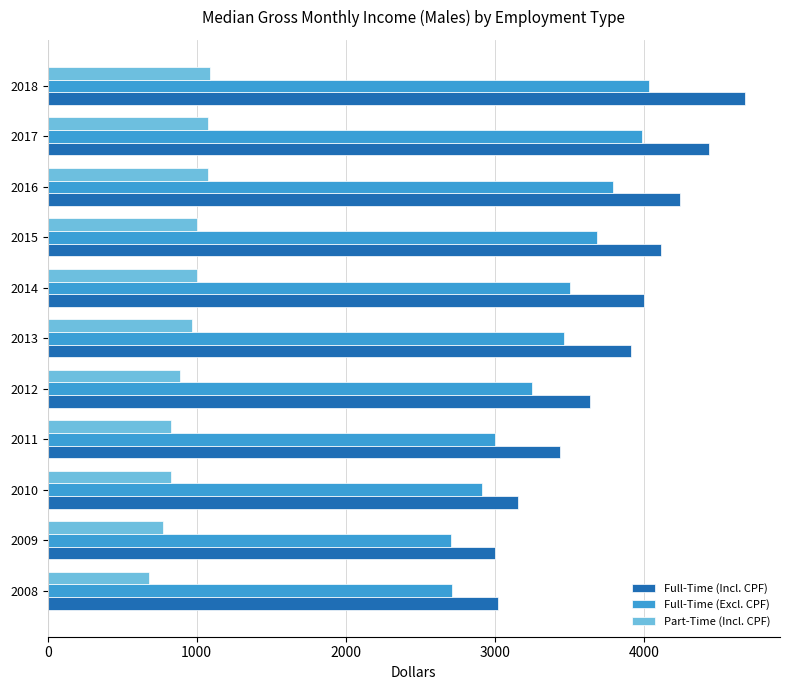

Rank the series by their maximum value, from highest to lowest.

Full-Time (Incl. CPF), Full-Time (Excl. CPF), Part-Time (Incl. CPF)